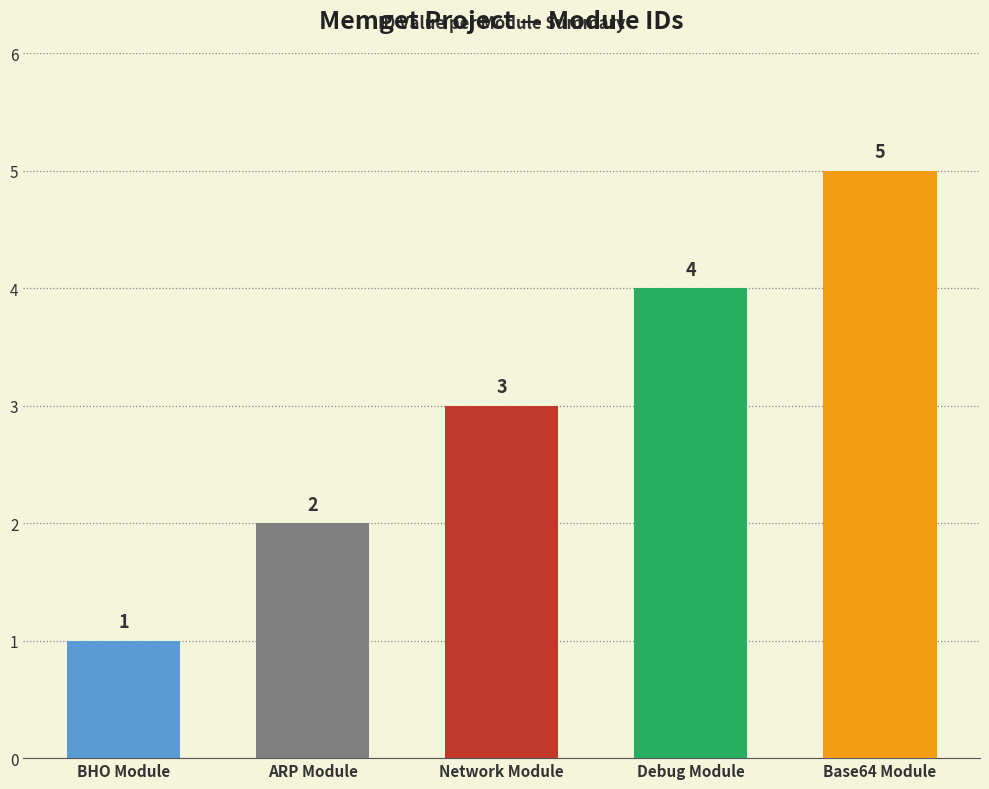

What is the value of the 5th bar from the left?

5